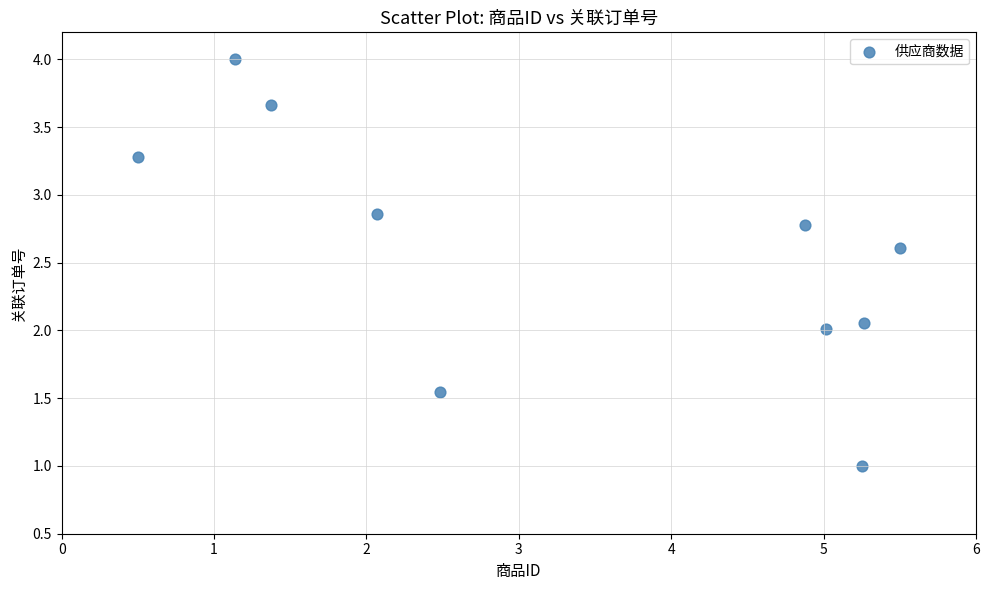

What is the range of X values (max minus min)?

5.0